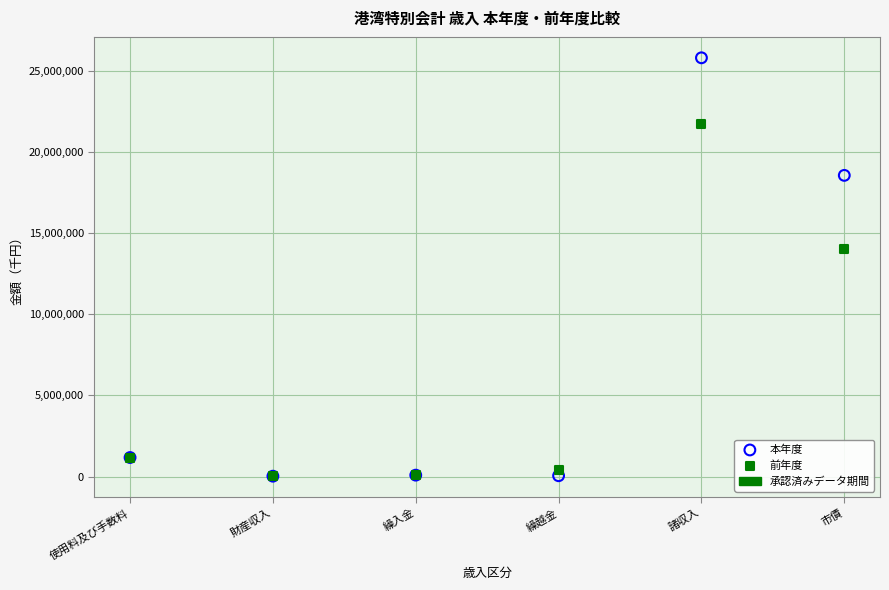

Which series has the widest spread of Y values?

本年度